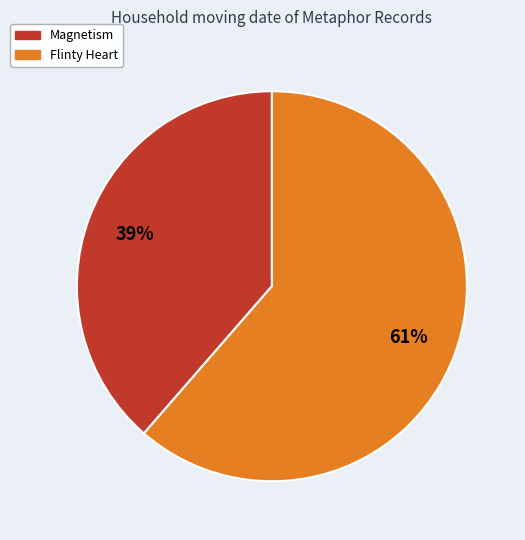

To the nearest percent, what is the average slice percentage?

50%